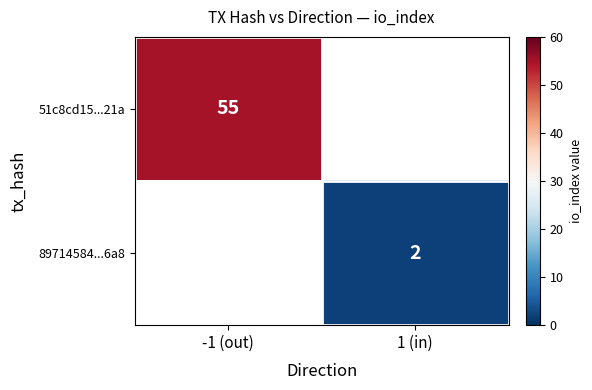

The 51c8cd15...21a series shows 55 at -1 (out). True or false?

True